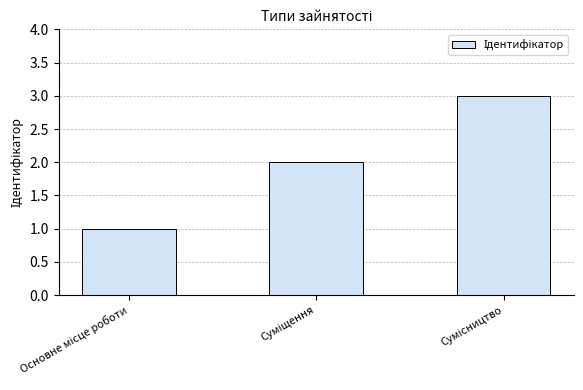

How many bars are there in total?

3